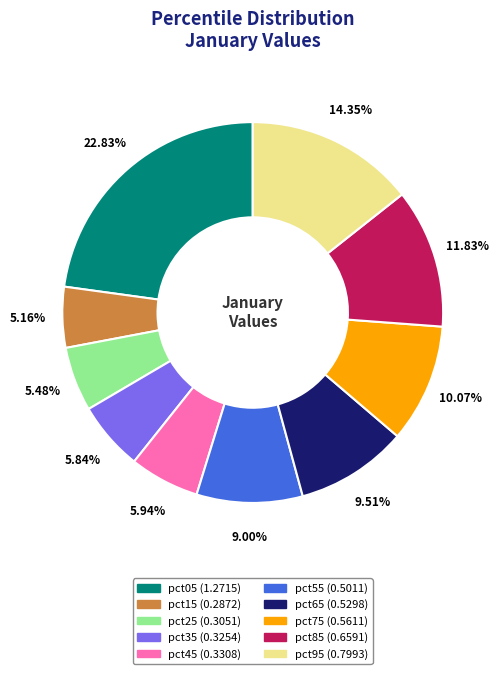

How much of the chart is everything except pct05?

77.2%